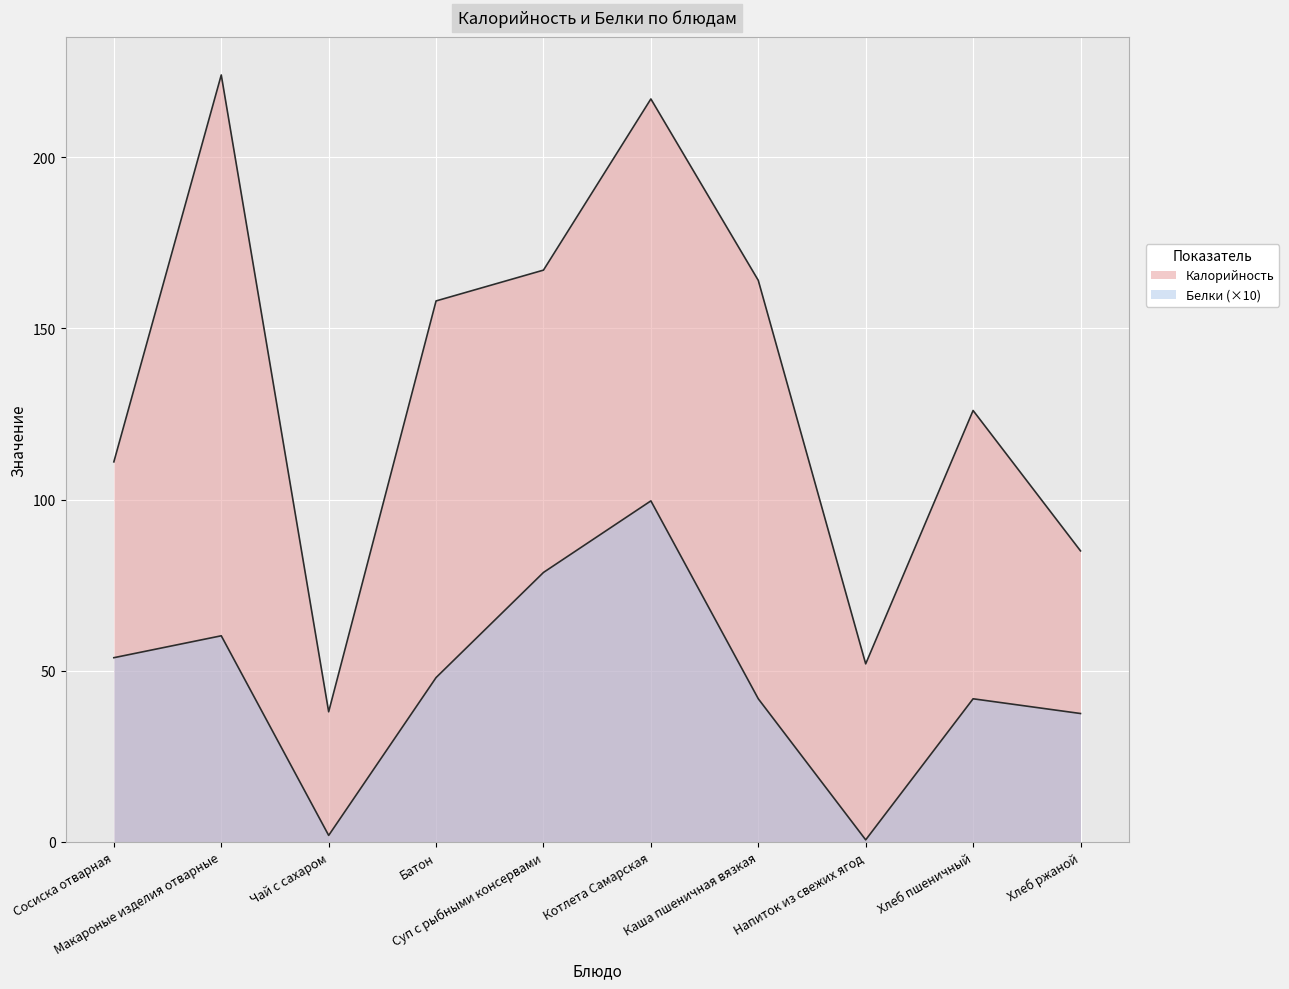

At which label is Белки closest to 50?

Батон